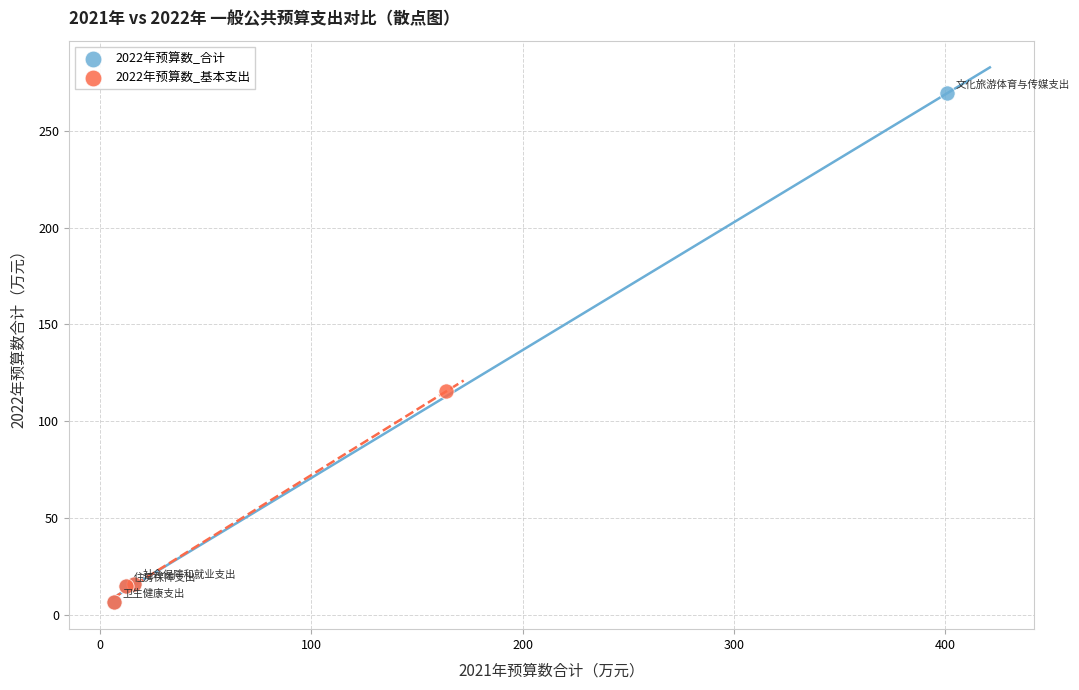

What are all the series names shown in the legend?

2022年预算数_合计, 2022年预算数_基本支出